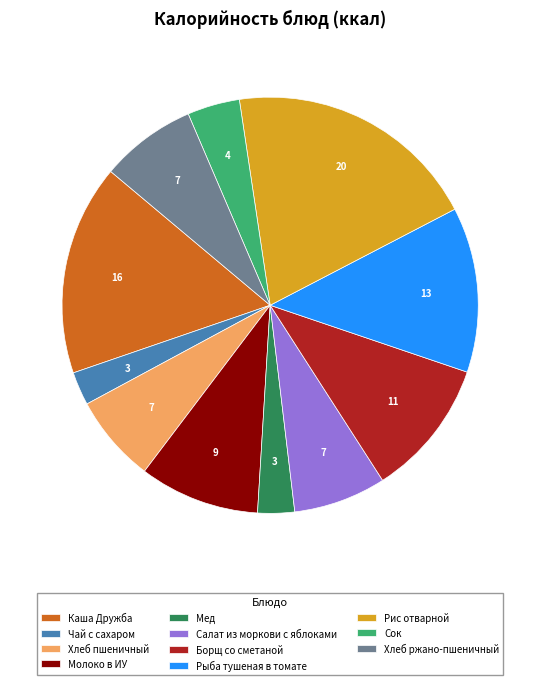

Which slice is the largest?

Рис отварной